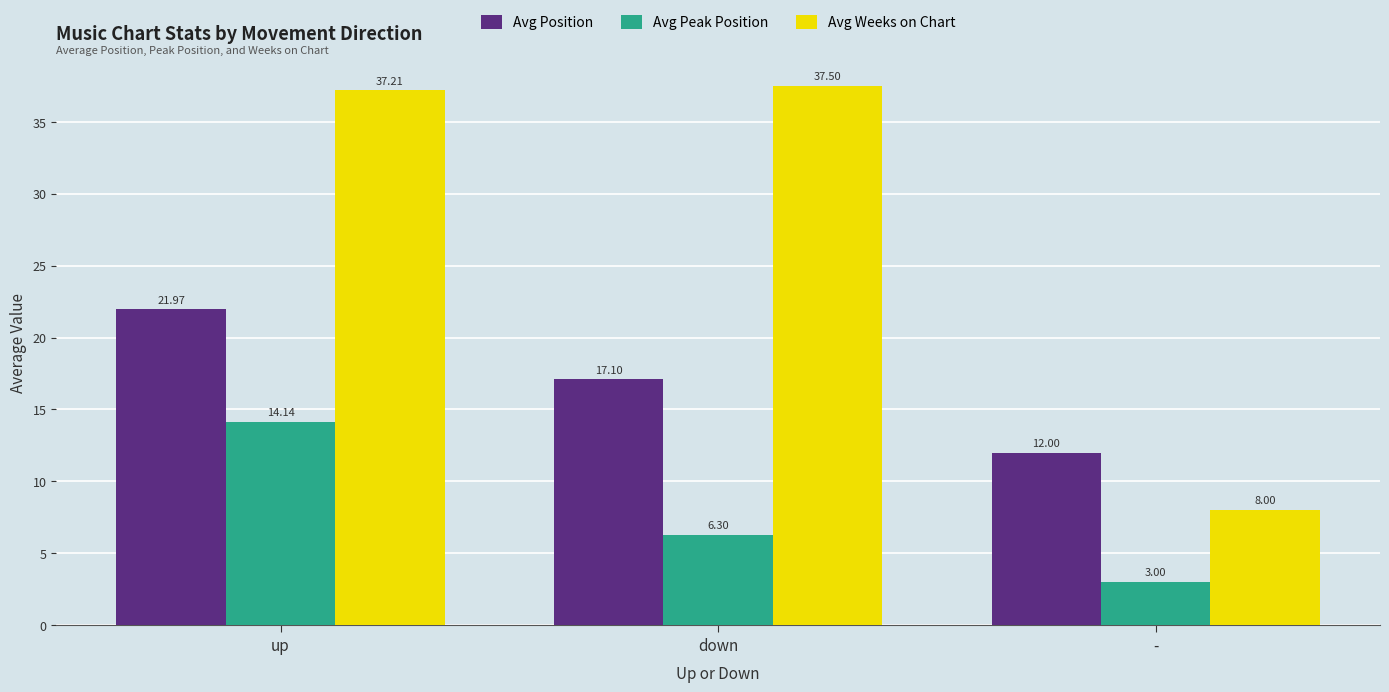

Rank the series at down from highest to lowest value.

Avg Weeks on Chart, Avg Position, Avg Peak Position